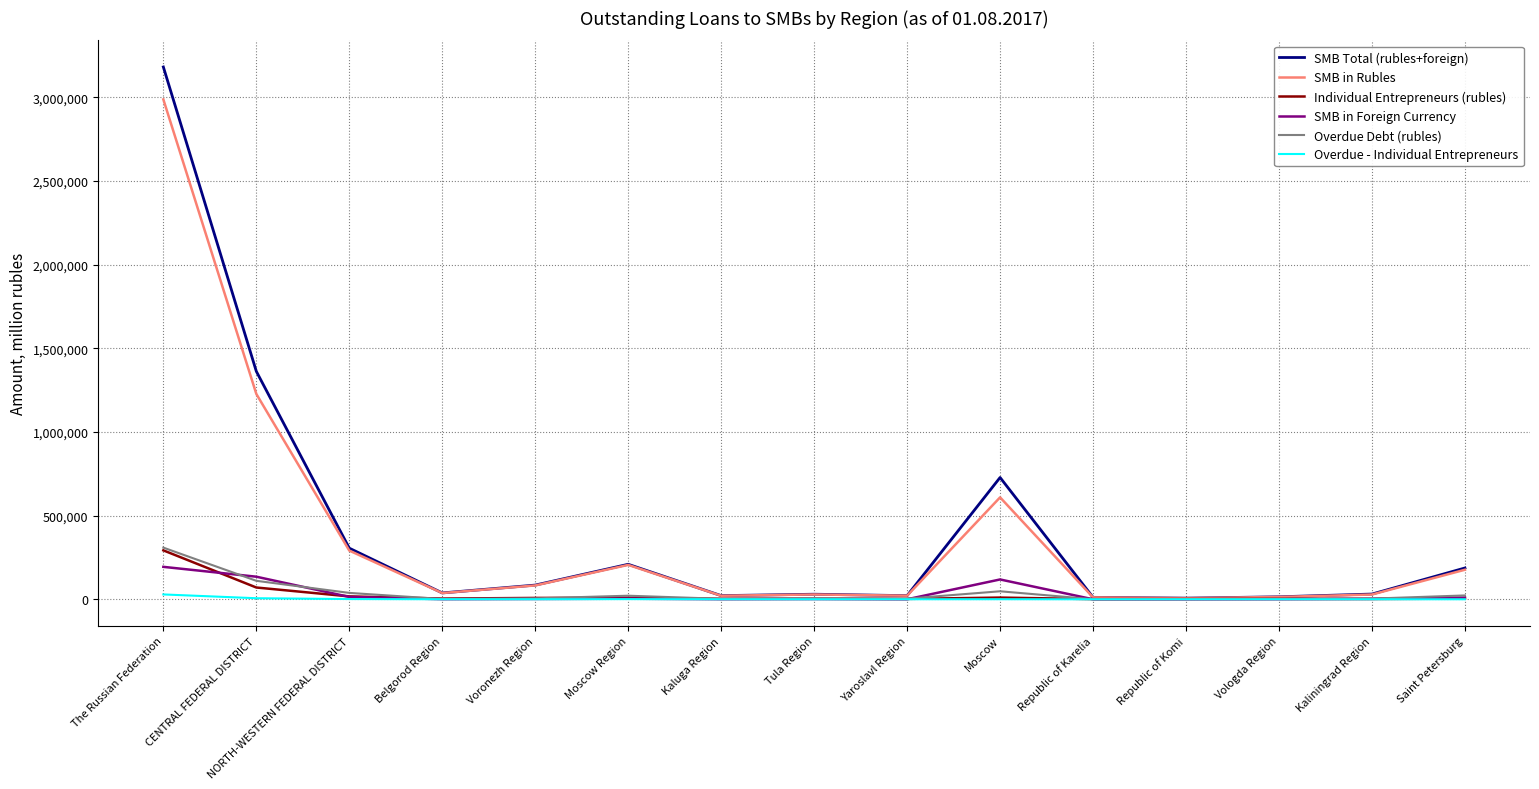

Is this an area chart (filled region under the line)?

No